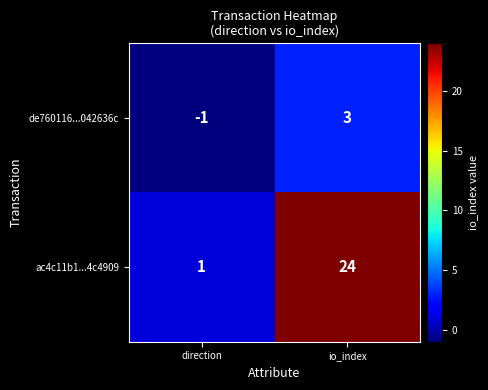

What is the maximum value shown in the chart?

24